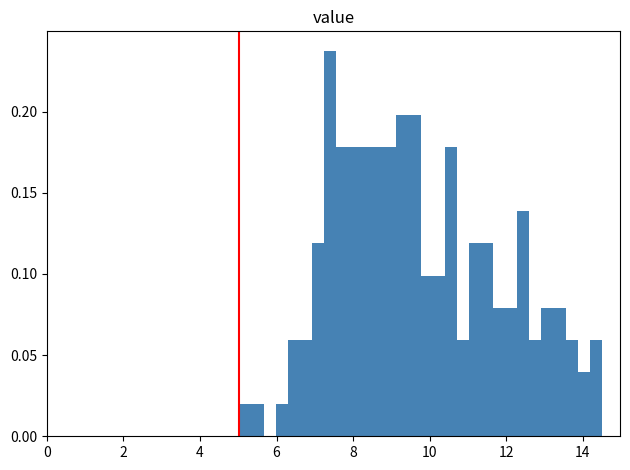

Around what value on the x-axis is the tallest bar? Give the approximate position of its centre, as read against the axis.

7.4